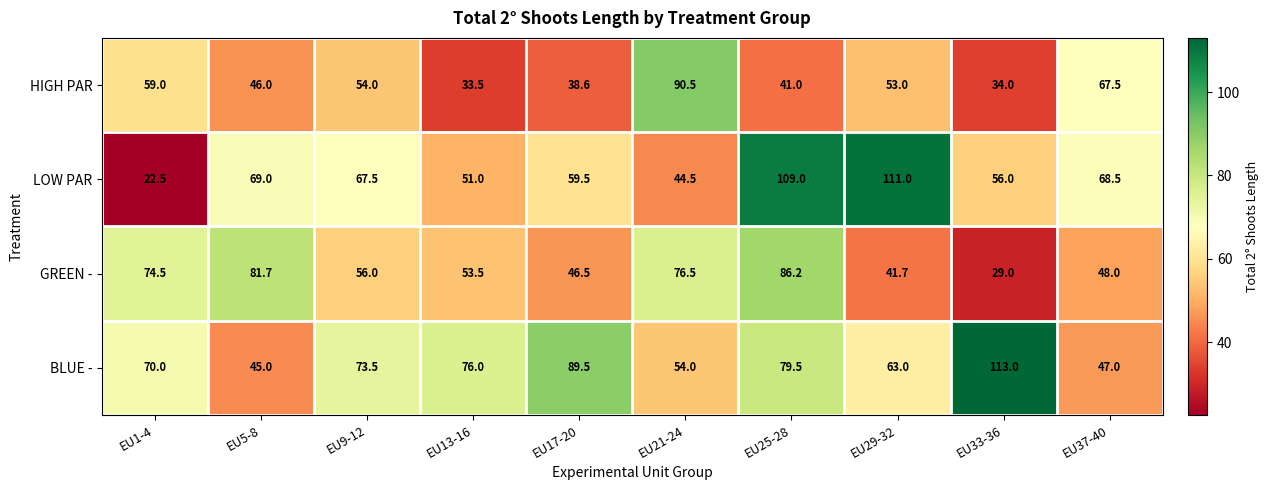

What is the maximum value for BLUE -?

113.0